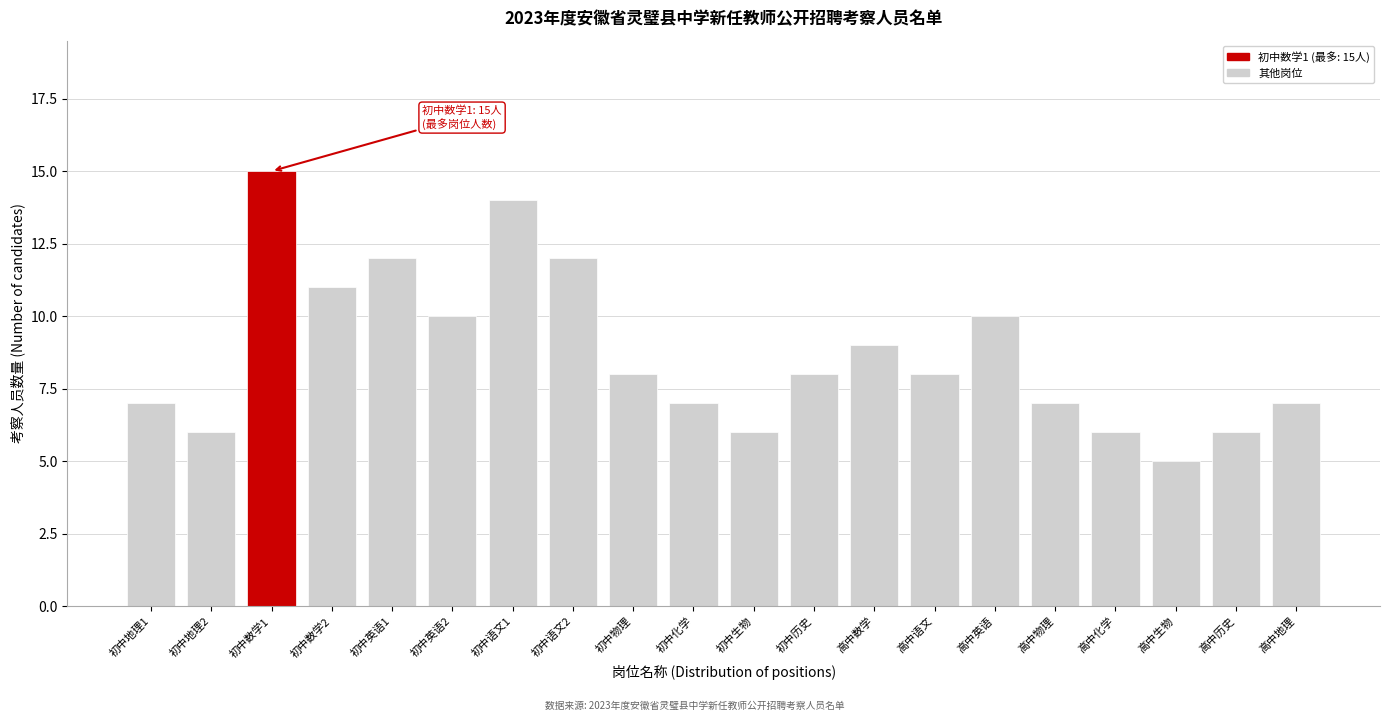

Reading left to right, extract all data points from this chart.

7	6	15	11	12	10	14	12	8	7	6	8	9	8	10	7	6	5	6	7